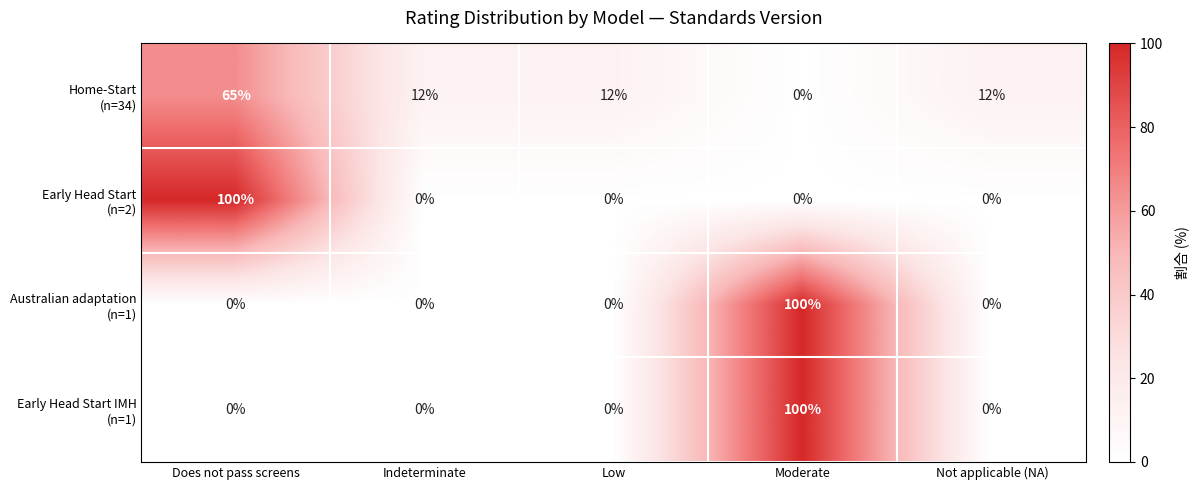

Count the number of data series in this chart.

4